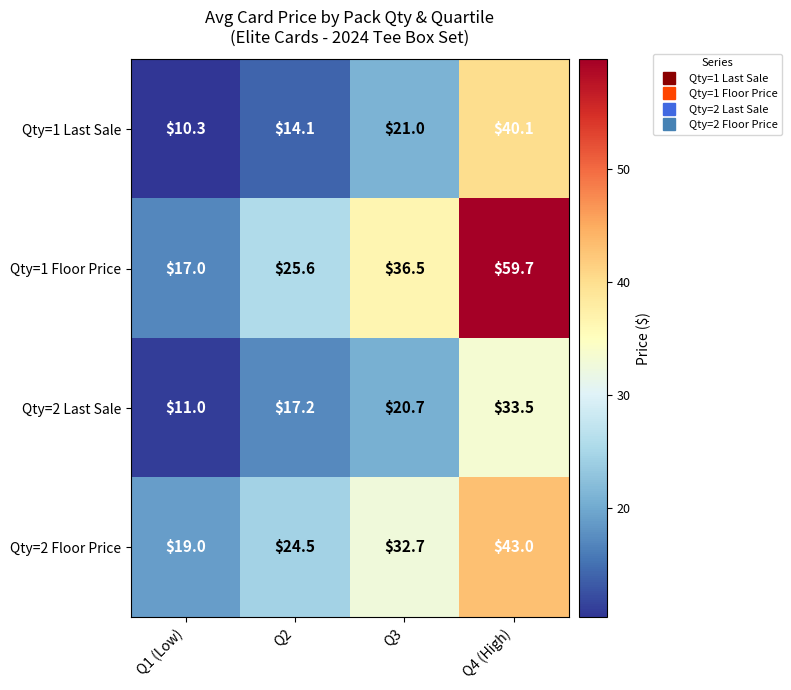

What is the spread (max minus min) of values at Q3?

15.8